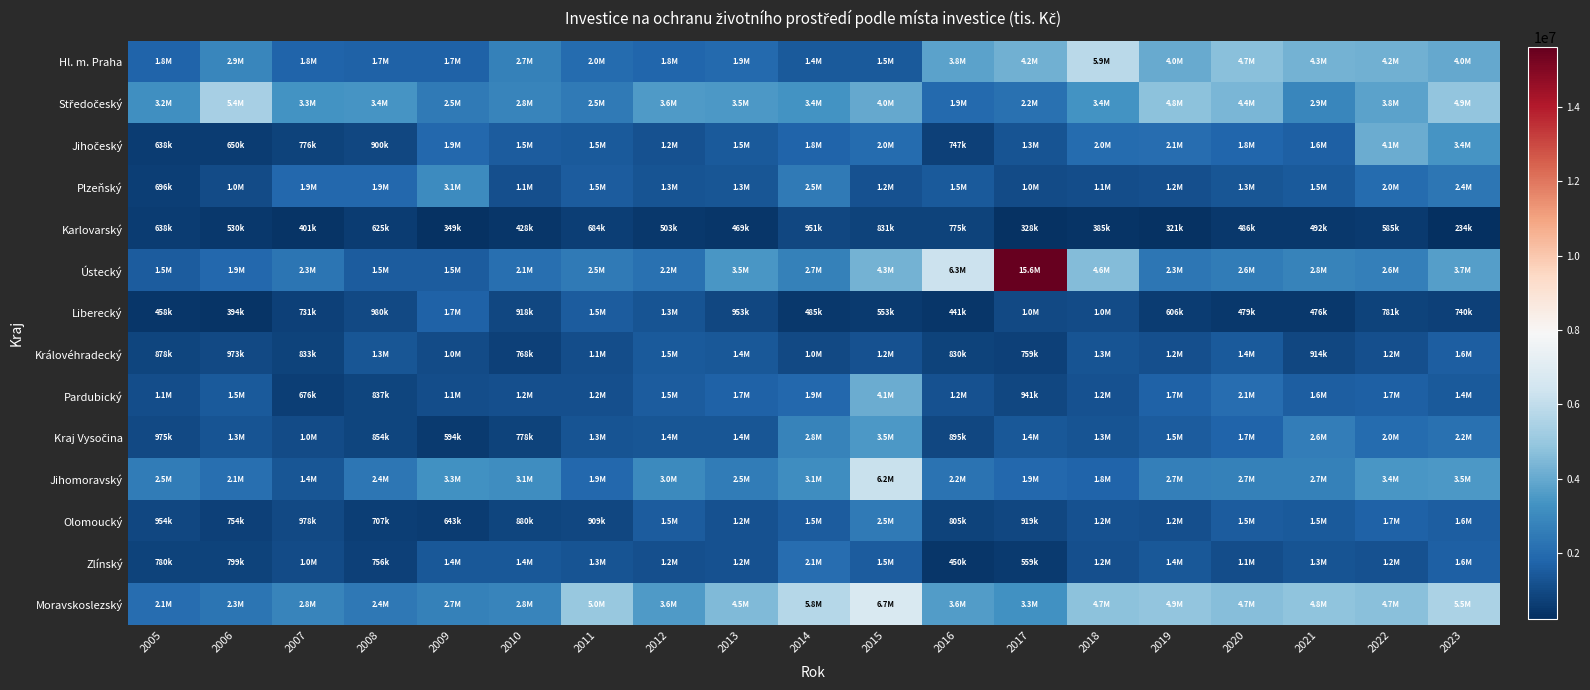

At how many categories does at least one series exceed 10720235?

1